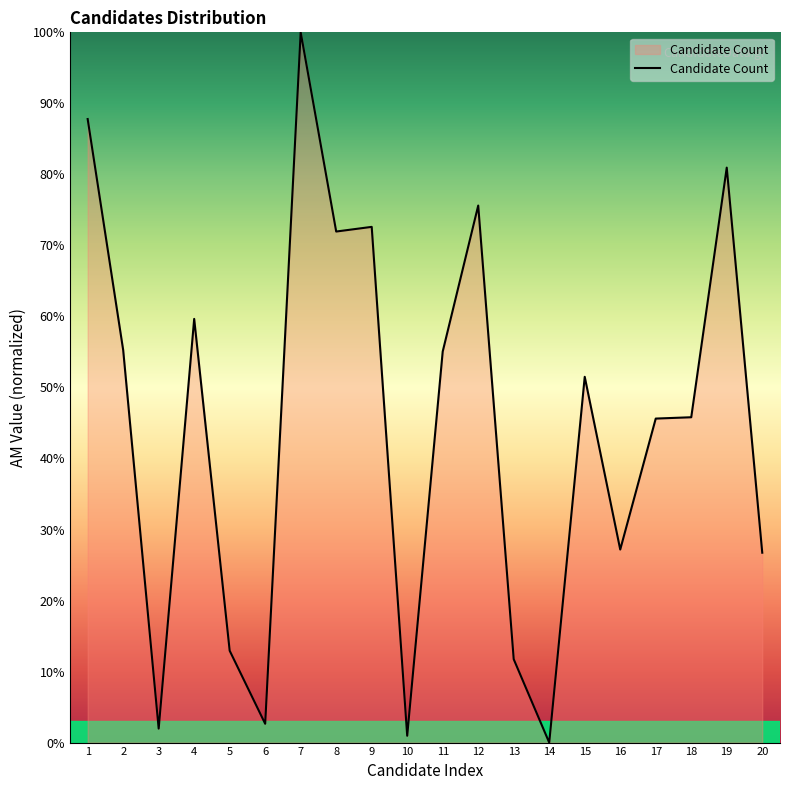

Which category has the lowest value across all series?

14